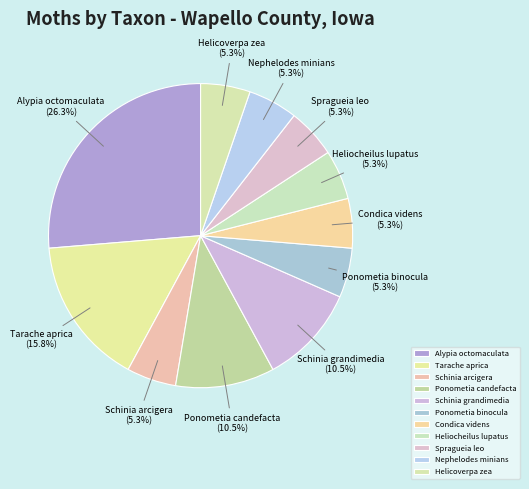

Is the sum of Nephelodes minians and Alypia octomaculata greater than half?

No